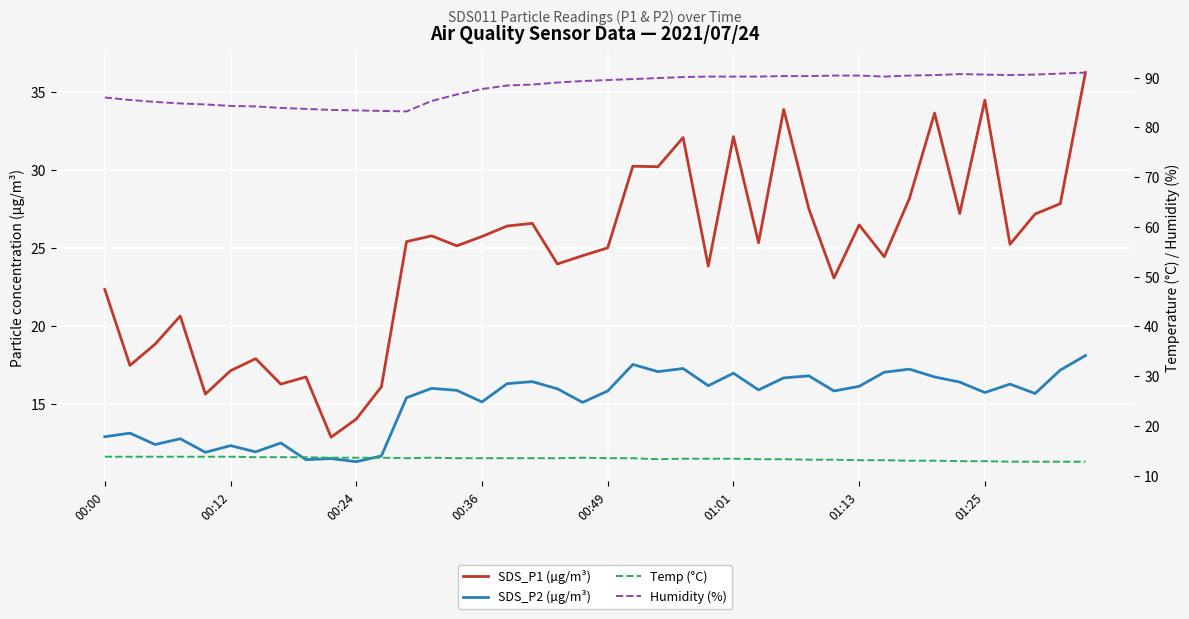

Is it true that SDS_P2 (µg/m³) equals 21.6 at 00:12?

False